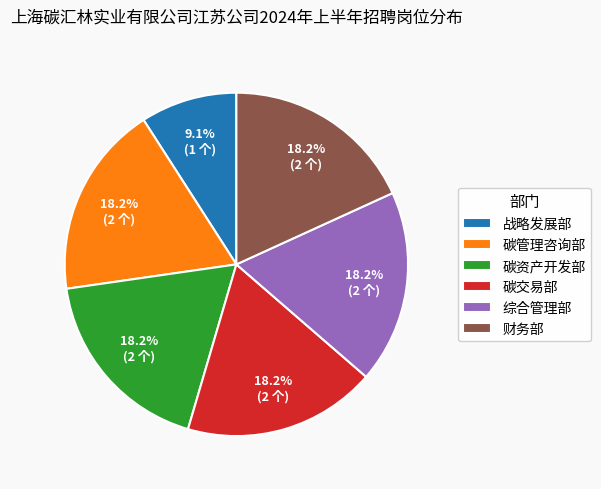

What is the ratio of the value at 财务部 to the value at 综合管理部?

1.0